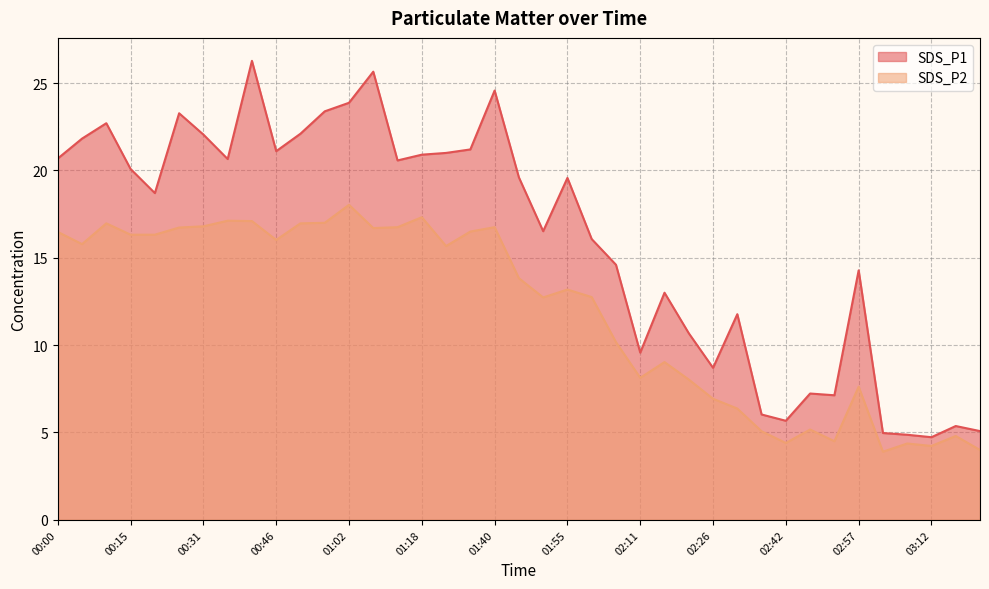

How many lines are shown in the chart?

2